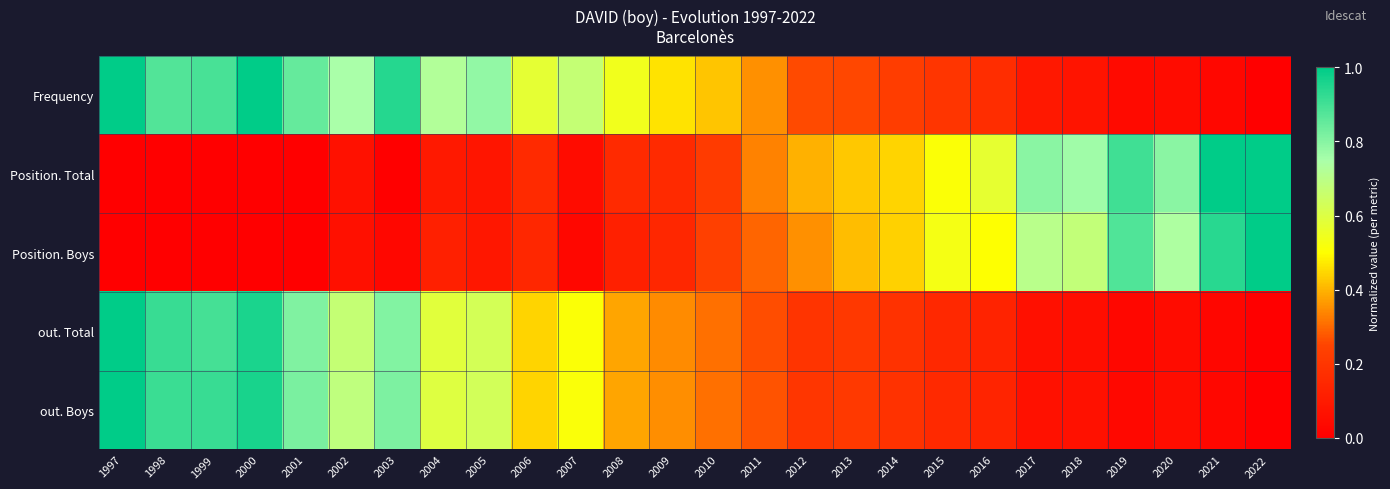

Reading left to right, what are all the values shown in this chart?

Frequency: 1997=1.0	1998=0.9	1999=0.9	2000=1.0	2001=0.8	2002=0.7	2003=0.9	2004=0.7	2005=0.8	2006=0.6	2007=0.7	2008=0.5	2009=0.5	2010=0.4	2011=0.4	2012=0.3	2013=0.3	2014=0.2	2015=0.2	2016=0.2	2017=0.1	2018=0.1	2019=0.0	2020=0.1	2021=0.0	2022=0.0
Position. Total: 1997=0.0	1998=0.0	1999=0.0	2000=0.0	2001=0.0	2002=0.1	2003=0.0	2004=0.1	2005=0.1	2006=0.2	2007=0.0	2008=0.2	2009=0.2	2010=0.2	2011=0.3	2012=0.4	2013=0.4	2014=0.4	2015=0.5	2016=0.6	2017=0.8	2018=0.8	2019=0.9	2020=0.8	2021=1.0	2022=1.0
Position. Boys: 1997=0.0	1998=0.0	1999=0.0	2000=0.0	2001=0.0	2002=0.1	2003=0.0	2004=0.1	2005=0.1	2006=0.1	2007=0.0	2008=0.1	2009=0.1	2010=0.2	2011=0.3	2012=0.4	2013=0.4	2014=0.4	2015=0.5	2016=0.5	2017=0.7	2018=0.7	2019=0.9	2020=0.7	2021=0.9	2022=1.0
out. Total: 1997=1.0	1998=0.9	1999=0.9	2000=1.0	2001=0.8	2002=0.7	2003=0.8	2004=0.6	2005=0.6	2006=0.4	2007=0.5	2008=0.4	2009=0.3	2010=0.3	2011=0.3	2012=0.2	2013=0.2	2014=0.2	2015=0.2	2016=0.1	2017=0.1	2018=0.1	2019=0.0	2020=0.0	2021=0.0	2022=0.0
out. Boys: 1997=1.0	1998=0.9	1999=0.9	2000=1.0	2001=0.8	2002=0.7	2003=0.8	2004=0.6	2005=0.6	2006=0.4	2007=0.5	2008=0.4	2009=0.3	2010=0.3	2011=0.3	2012=0.2	2013=0.2	2014=0.2	2015=0.2	2016=0.1	2017=0.1	2018=0.1	2019=0.0	2020=0.1	2021=0.0	2022=0.0